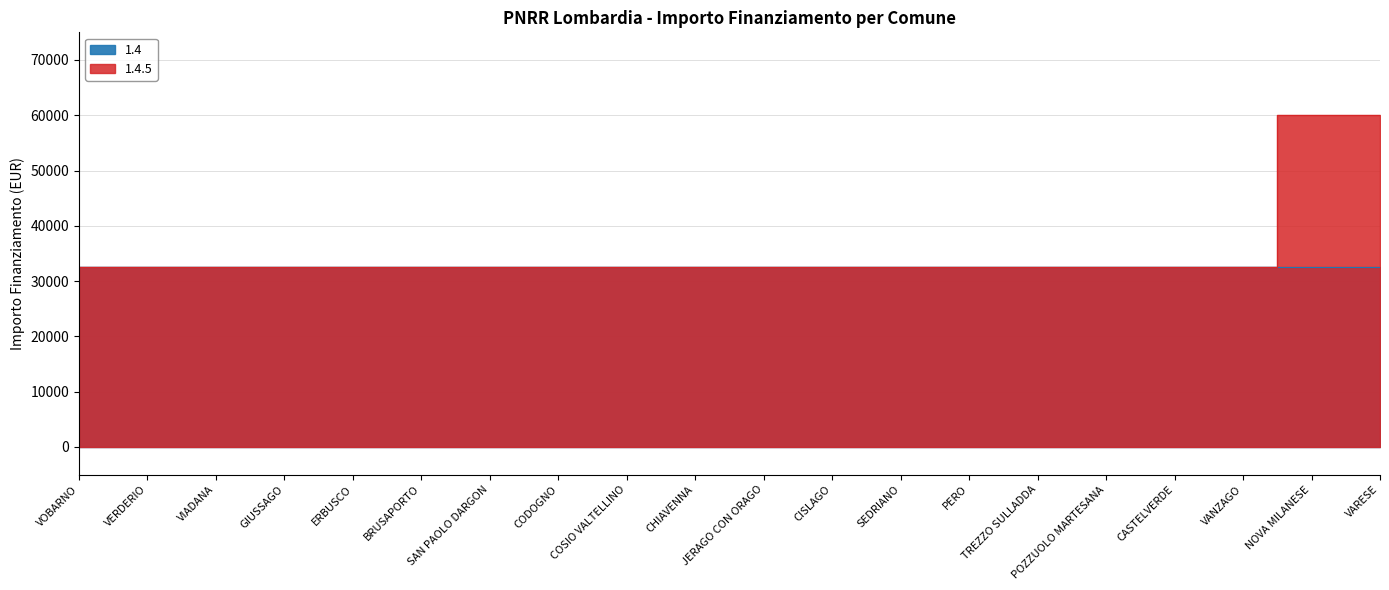

What is the label of the 8th point from the right?

SEDRIANO